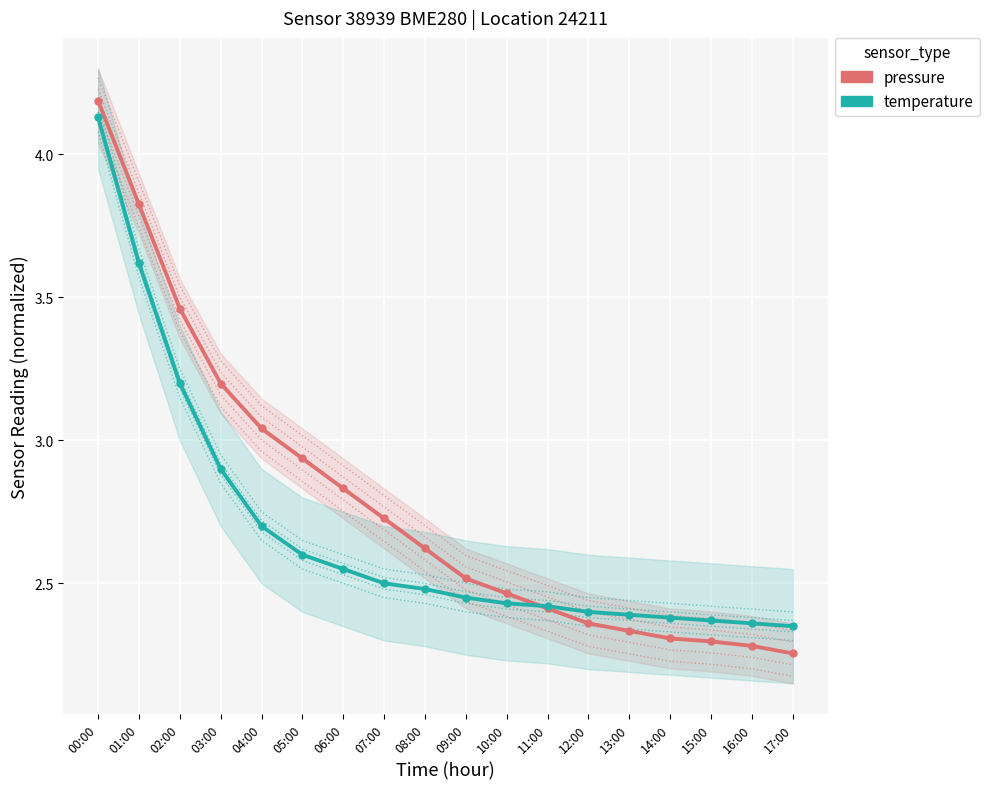

What position from the right is 16:00?

2